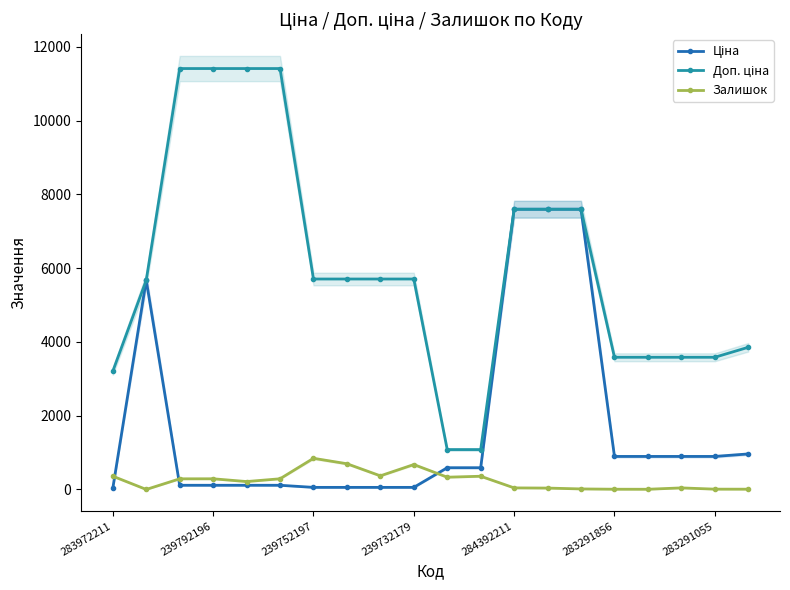

The Залишок series shows 570.3 at 283972211. True or false?

False